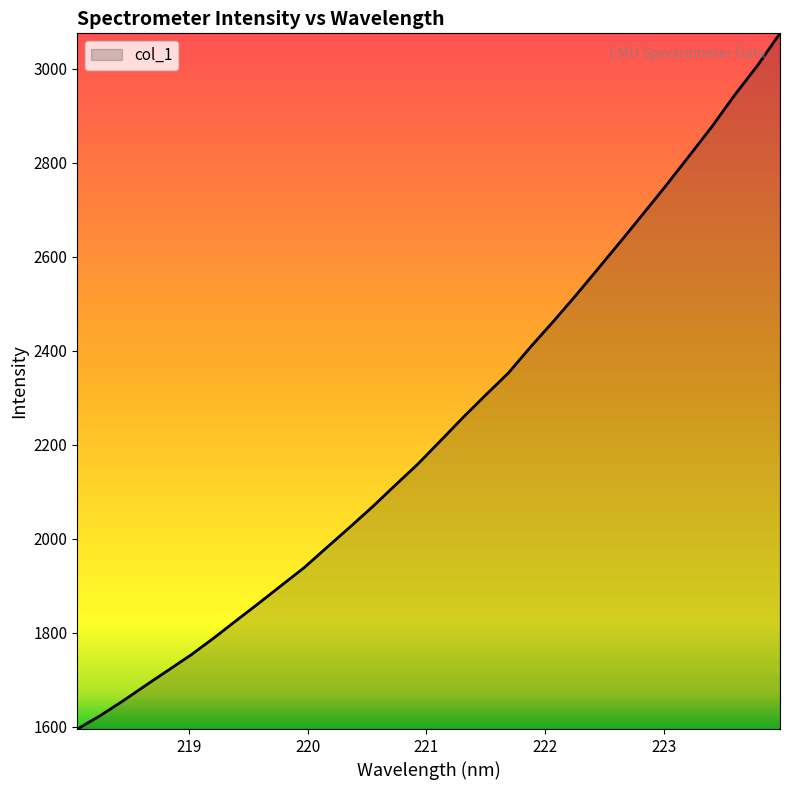

What is the minimum value shown in the chart?

1595.2